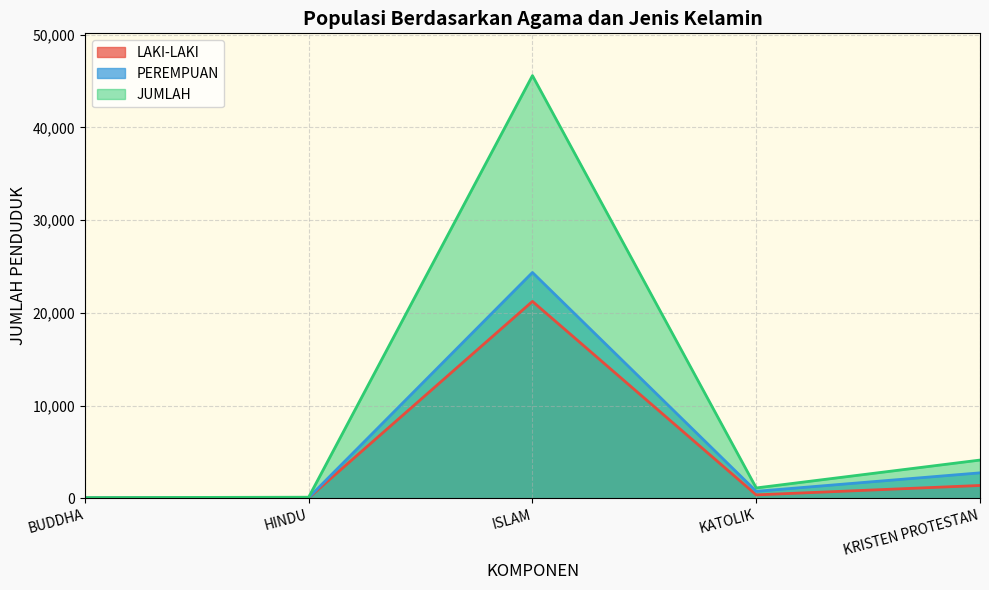

True or false: LAKI-LAKI and PEREMPUAN intersect in this chart.

False